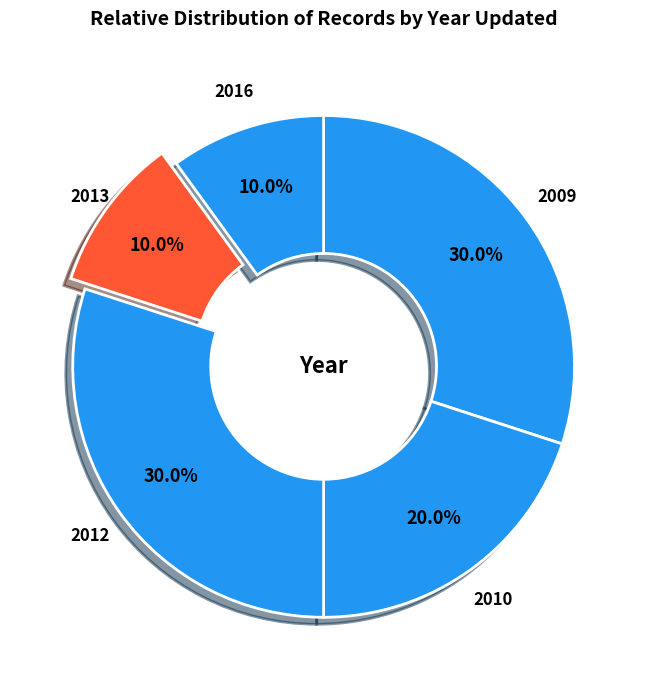

How many segments does this pie chart have?

5